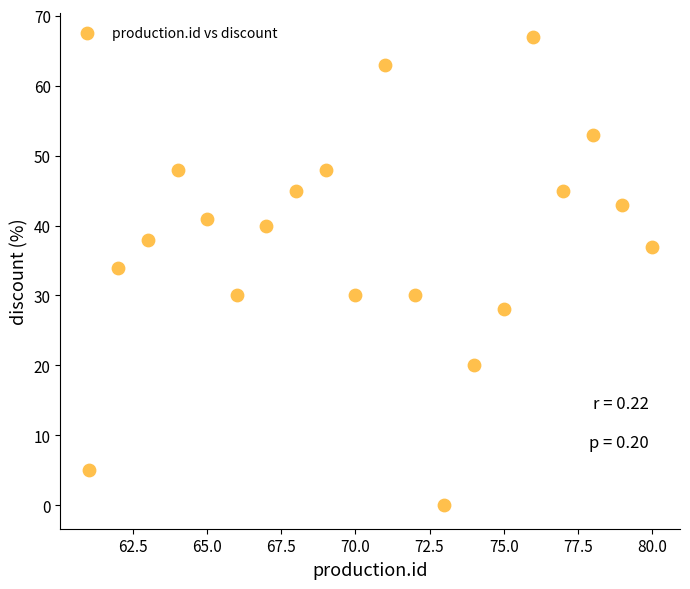

What Y value in the scatter plot is closest to 33?

34